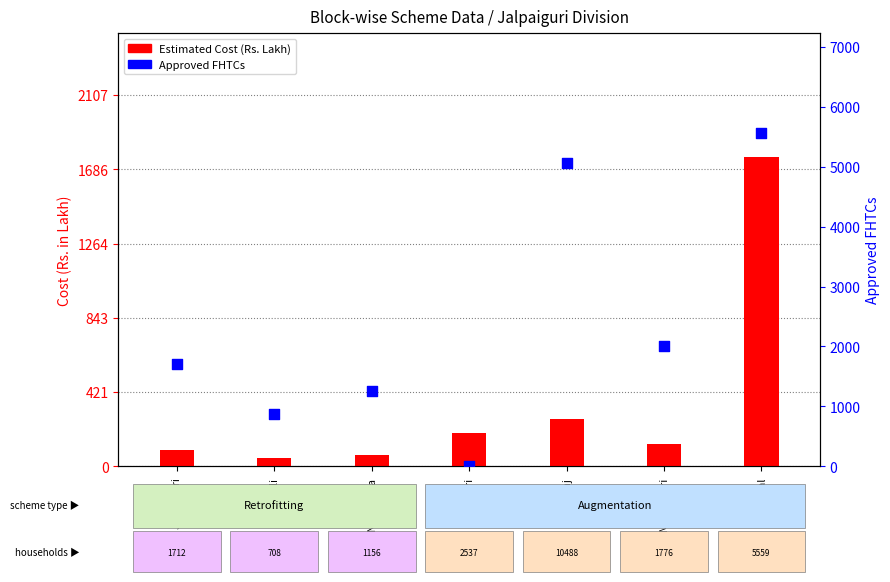

What is the total value across all series at Maynaguri?

2125.4